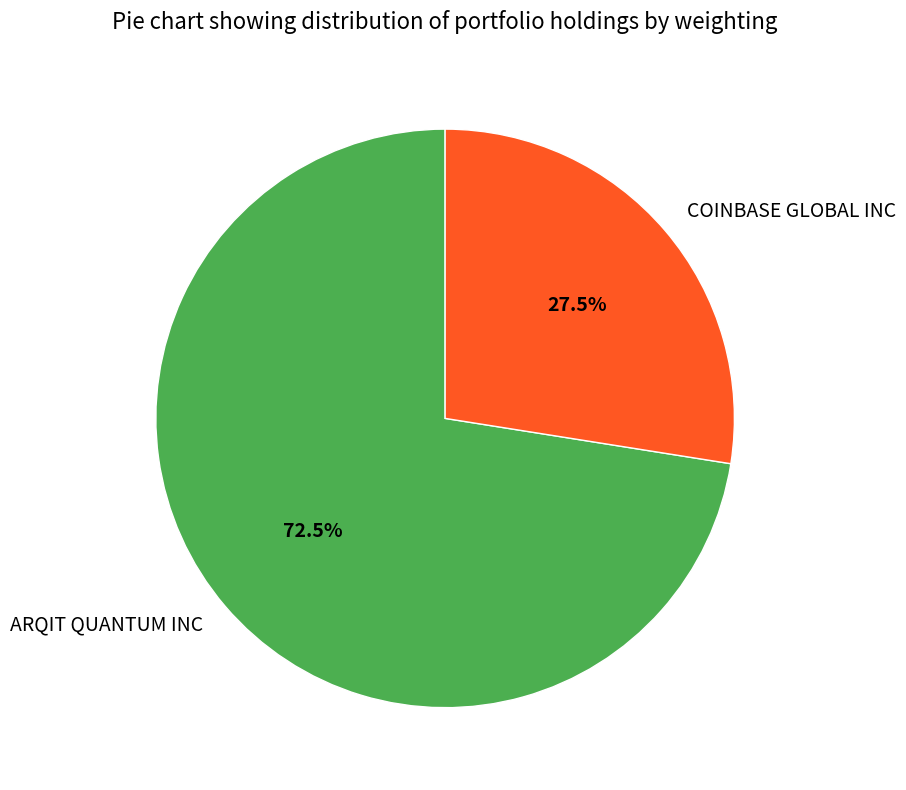

To the nearest percent, what is the combined percentage of ARQIT QUANTUM INC and COINBASE GLOBAL INC?

100%